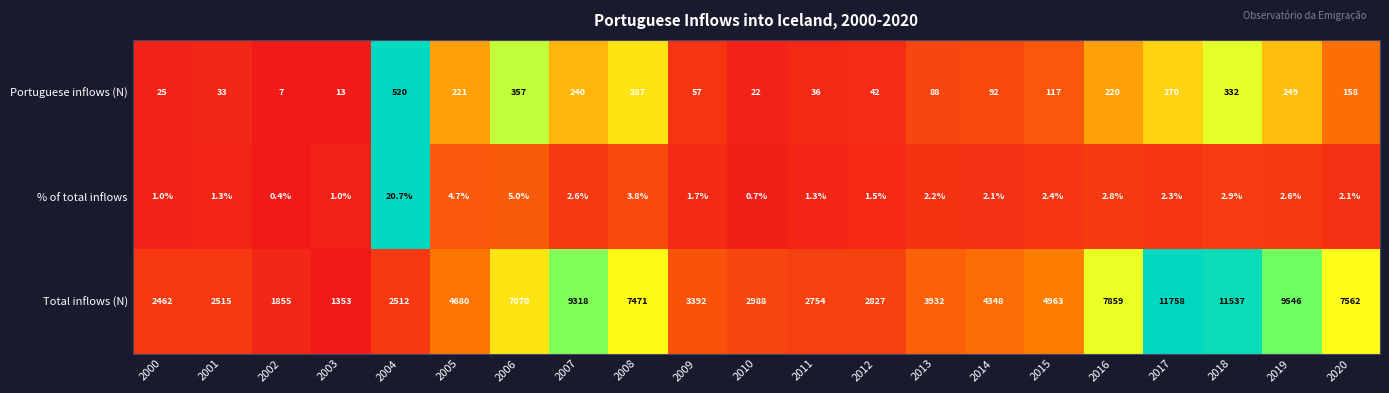

At how many categories does at least one series exceed 0?

21